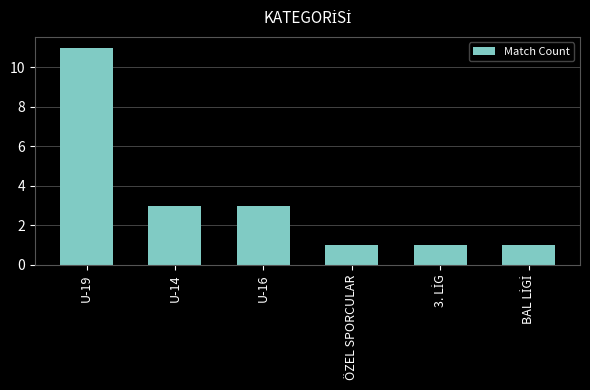

What is the minimum value shown in the chart?

1